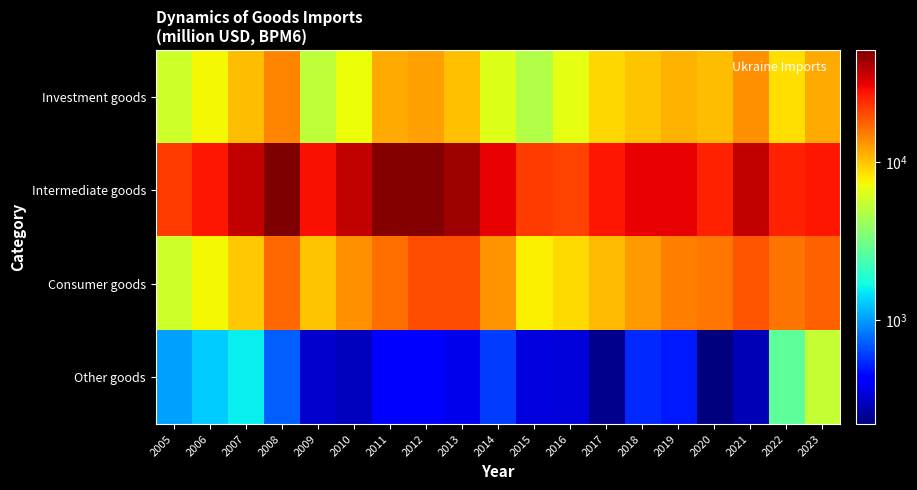

What is the greatest value displayed?

50640